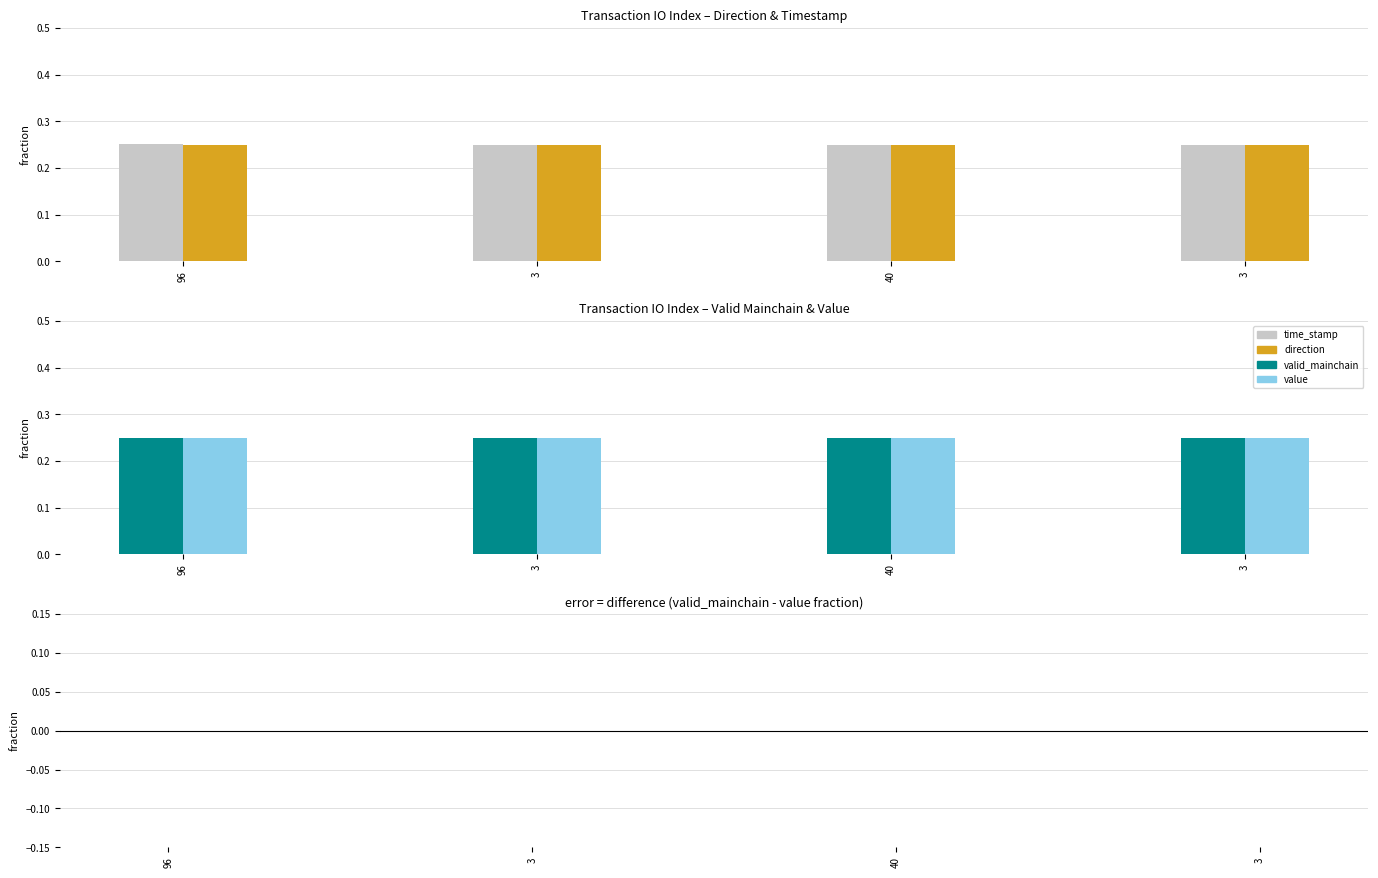

Reading left to right, what are all the values shown in this chart?

time_stamp: 96=0.3	3=0.3	40=0.2	3=0.2
direction: 96=0.2	3=0.2	40=0.2	3=0.2
valid_mainchain: 96=0.2	3=0.2	40=0.2	3=0.2
value: 96=0.2	3=0.2	40=0.2	3=0.2
valid_mainchain - value: 96=0.0	3=0.0	40=0.0	3=0.0